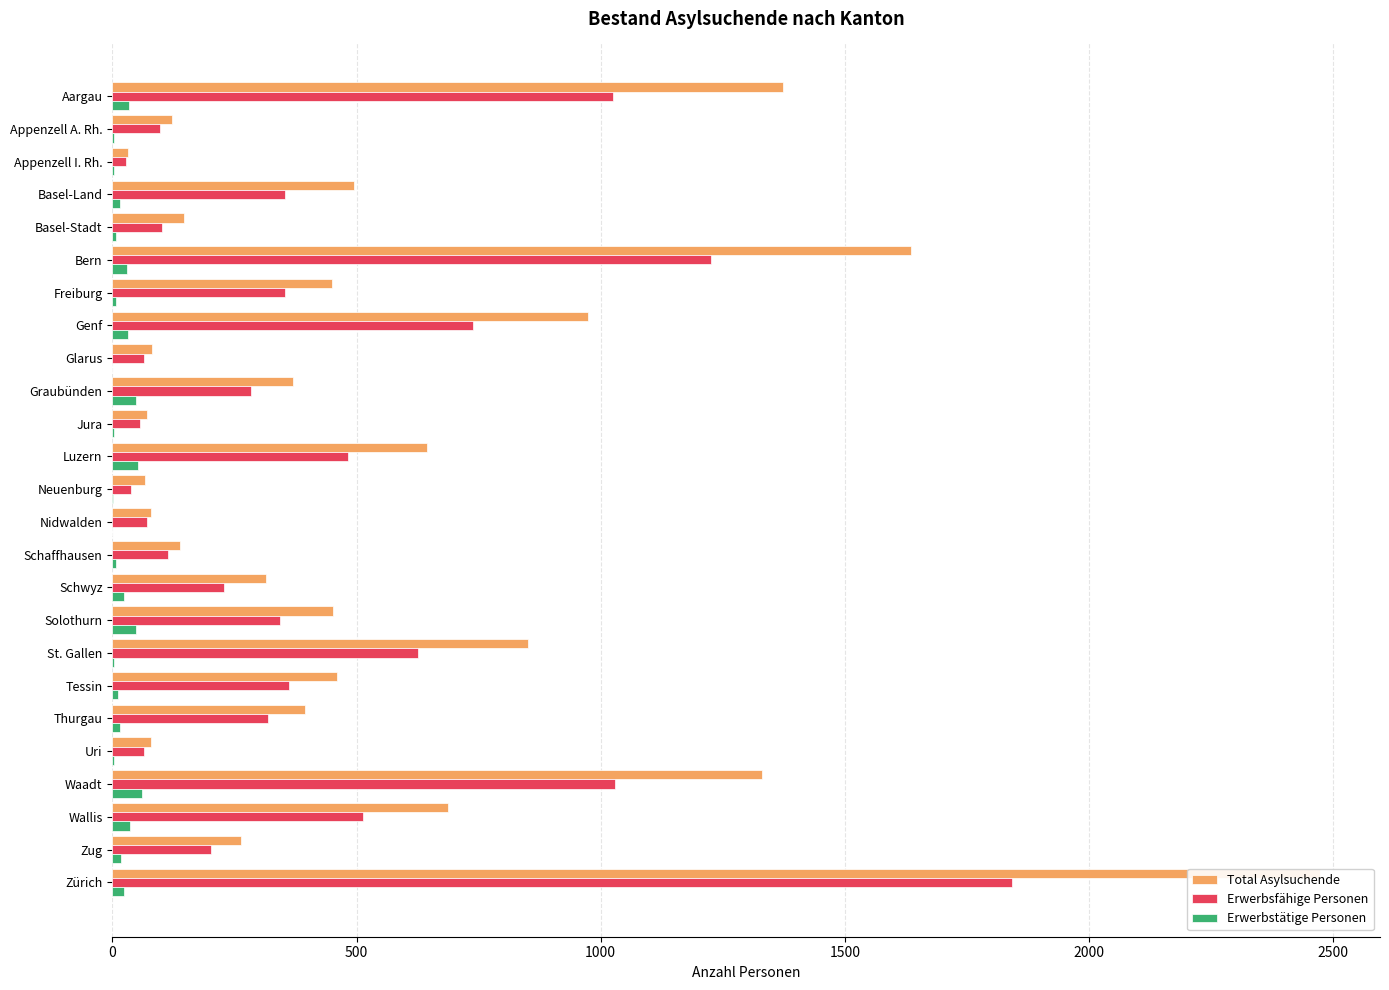

At how many categories does at least one series exceed 1885?

1